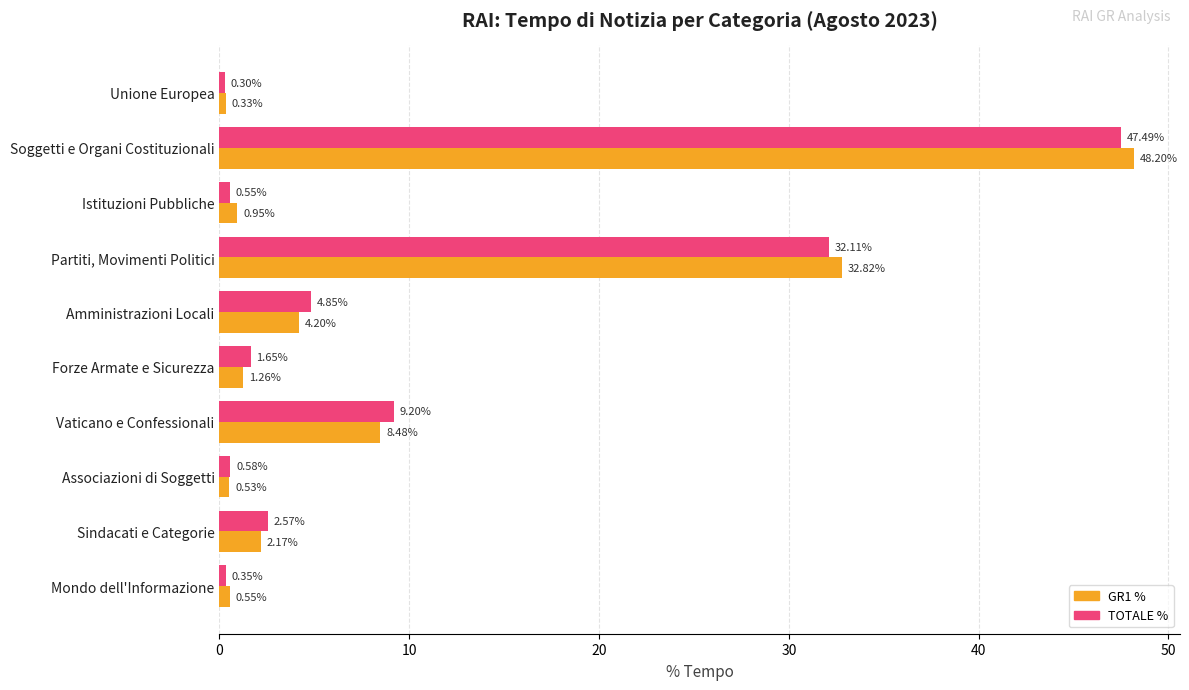

How many distinct data groups are displayed?

2